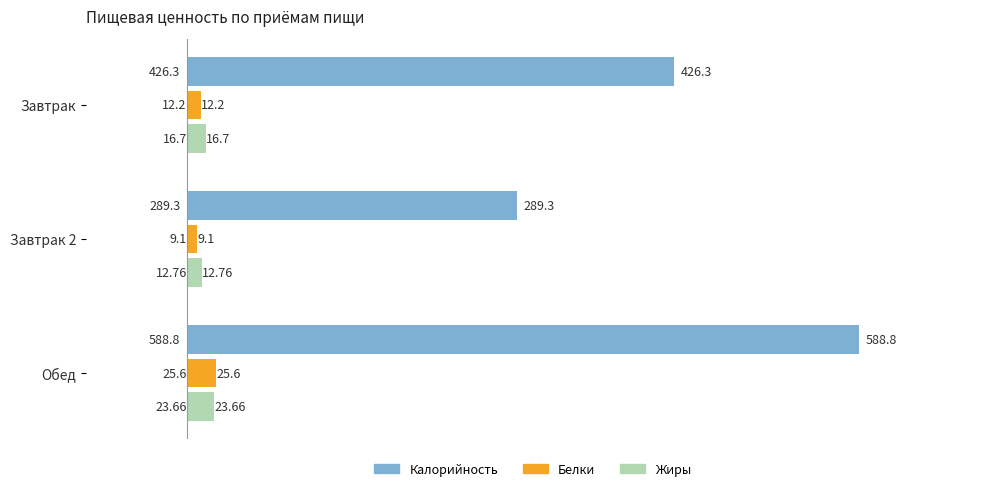

At which label is Жиры closest to 18?

Завтрак